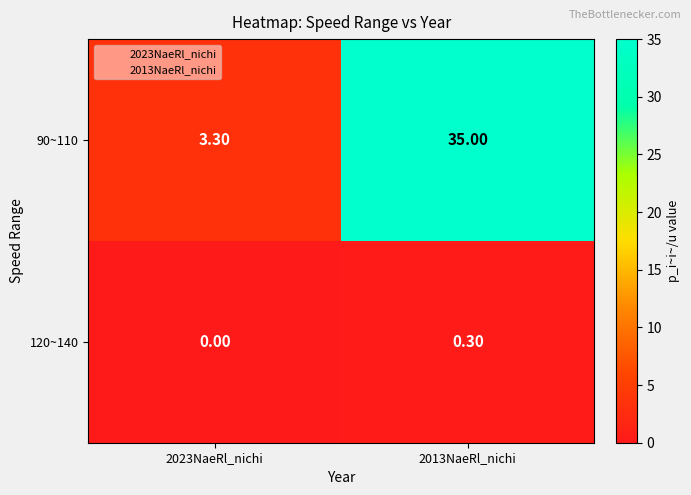

What is the sum of the 90~110 values at 2013NaeRl_nichi and 2023NaeRl_nichi?

38.3